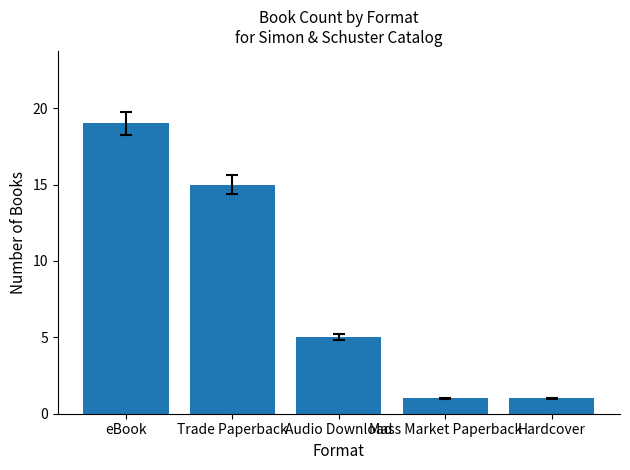

Is it true that the value at Audio Download is 5?

True